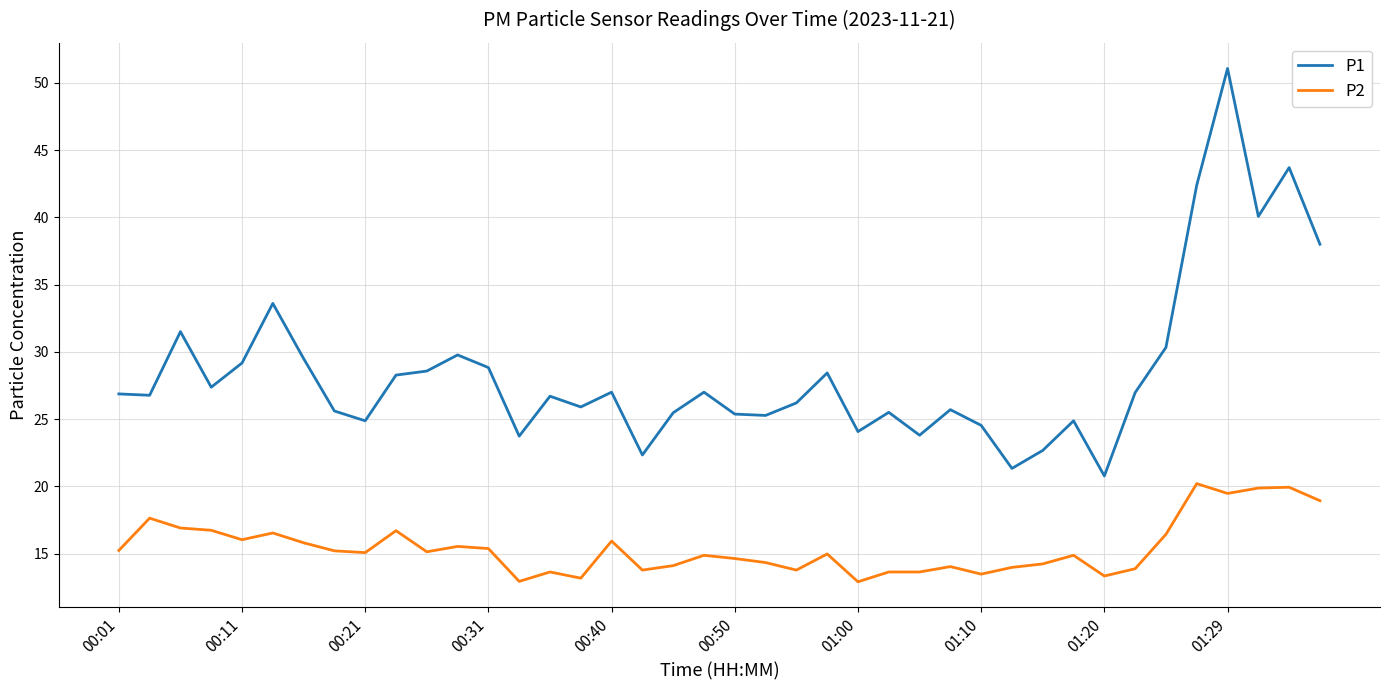

Which series has the largest range (max minus min)?

P1